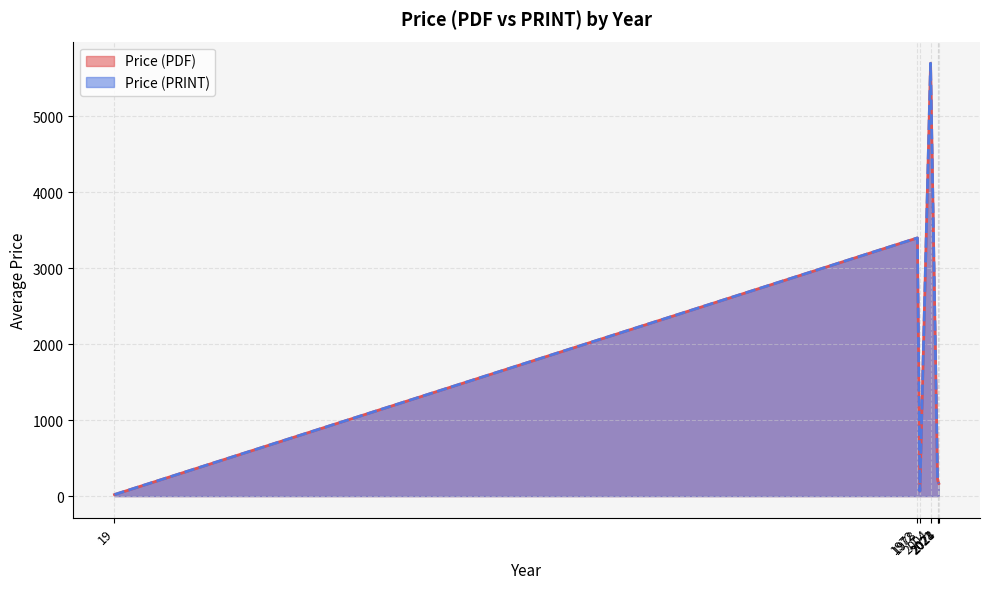

Is it true that Price (PRINT) equals 306.0 at 2024?

True